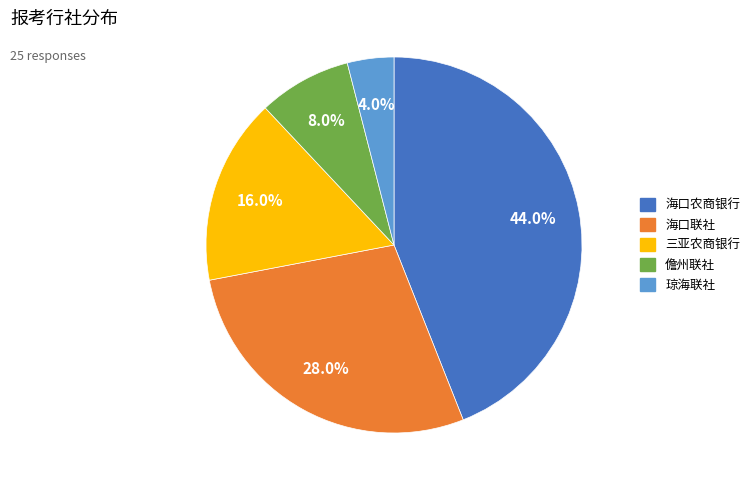

Which category has the smallest portion of the pie?

琼海联社